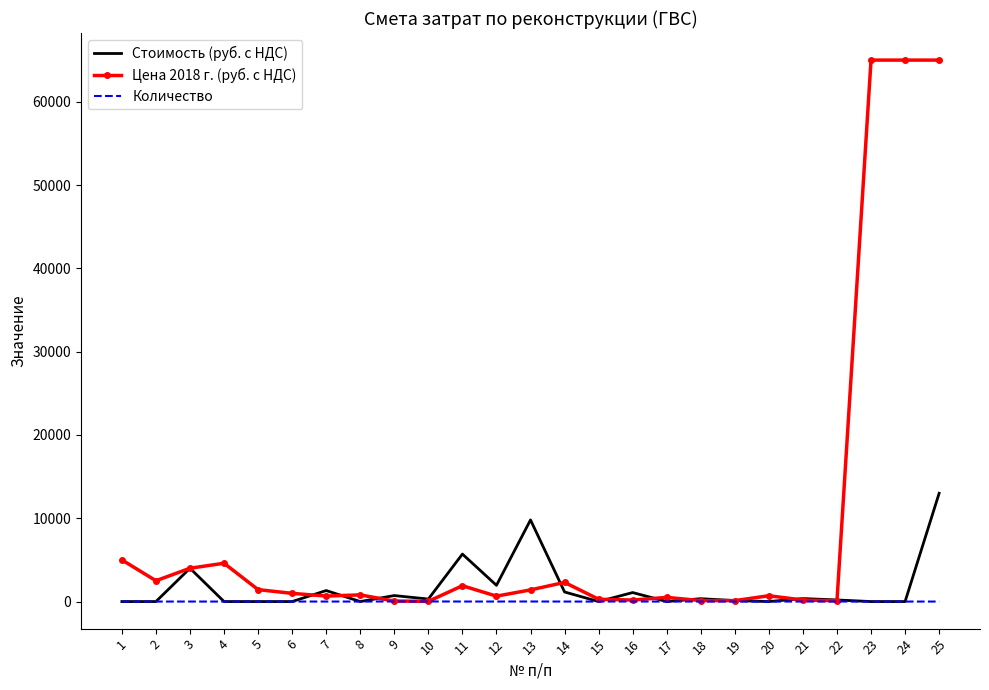

Which series has the widest spread of values?

Цена 2018 г. (руб. с НДС)